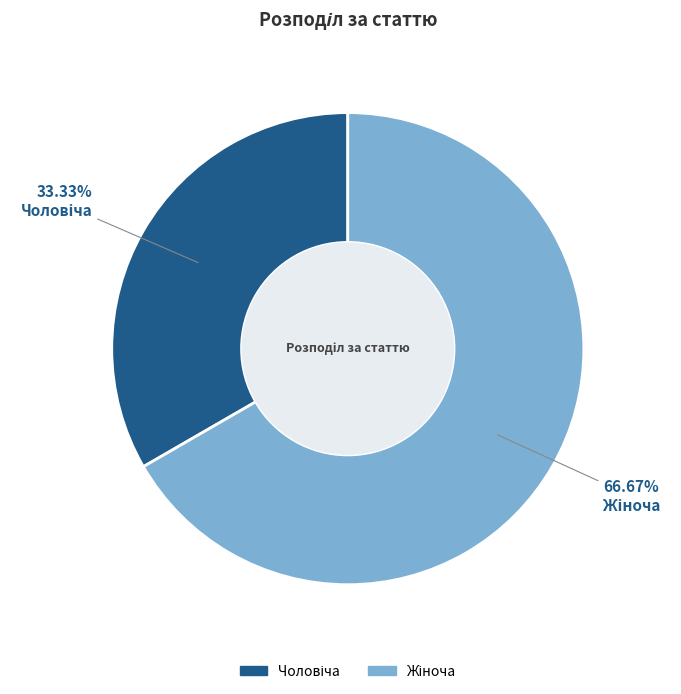

Is there any slice that represents more than half of the pie?

Yes